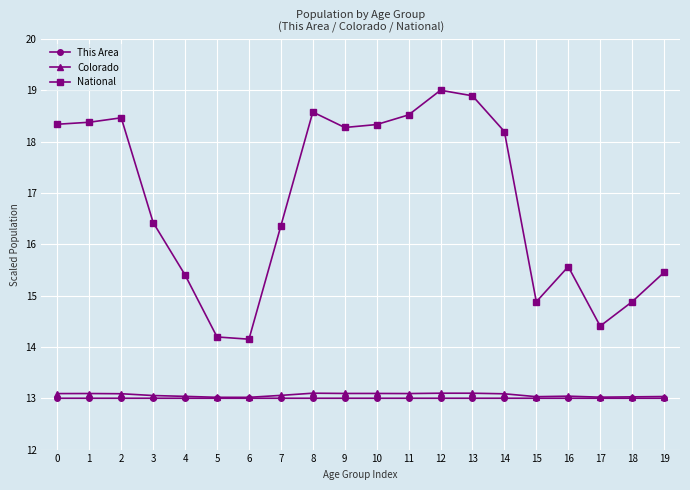

True or false: This Area has more than 2 points higher than both neighbors.

True